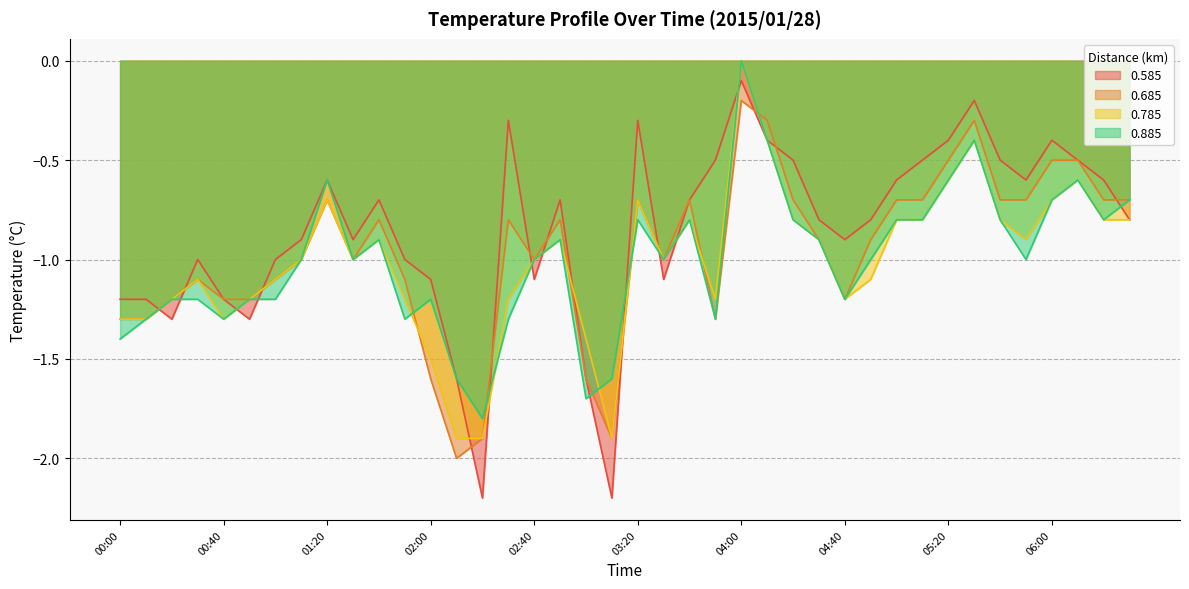

Where do 0.585 and 0.885 first cross each other?

00:10 and 00:20